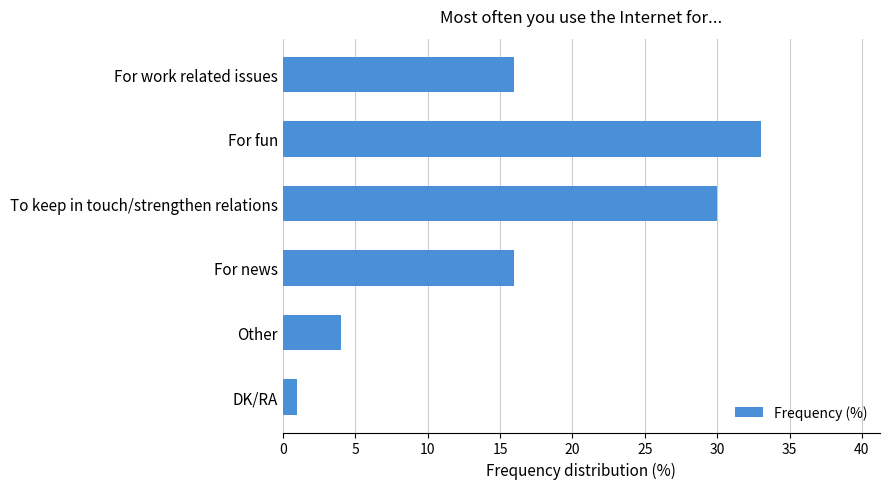

What is the value of the 2nd bar from the top?

33